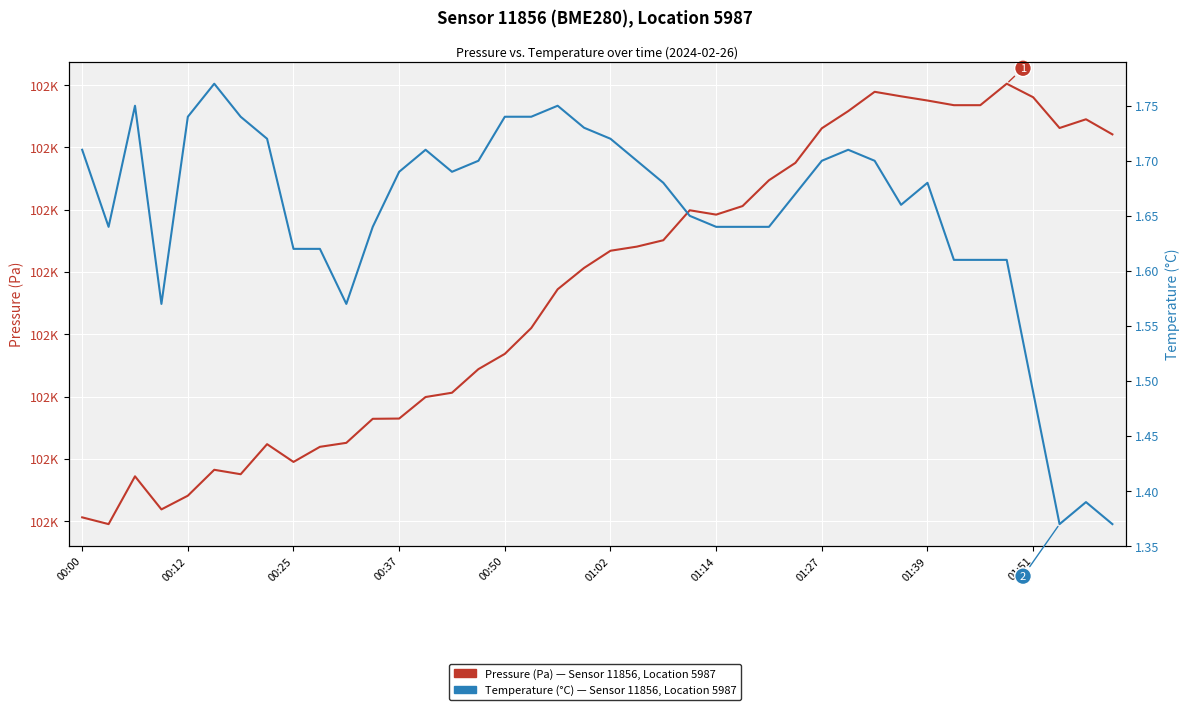

What is the minimum value for Pressure (Pa)?

101998.8